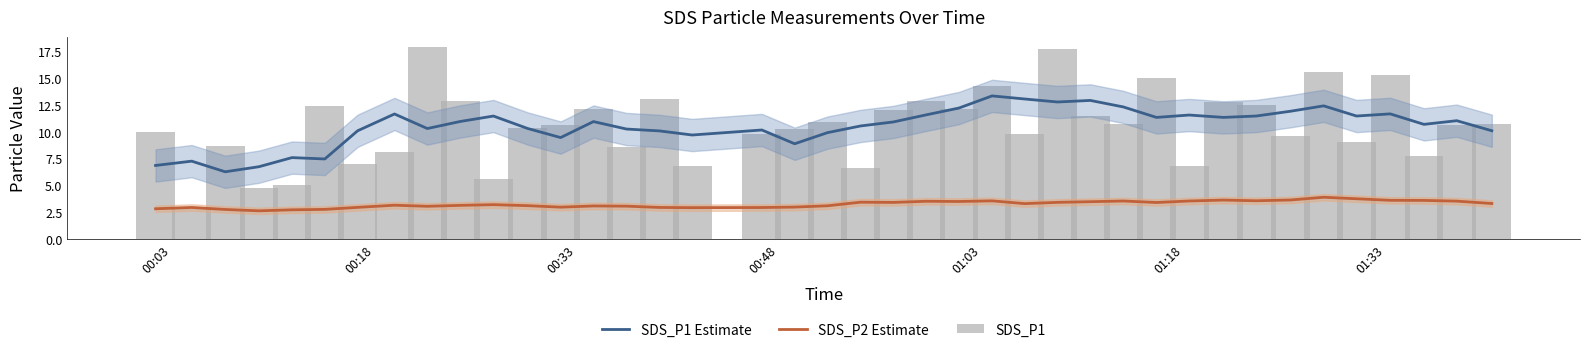

What is the highest value of the SDS_P1 Estimate series?

13.3